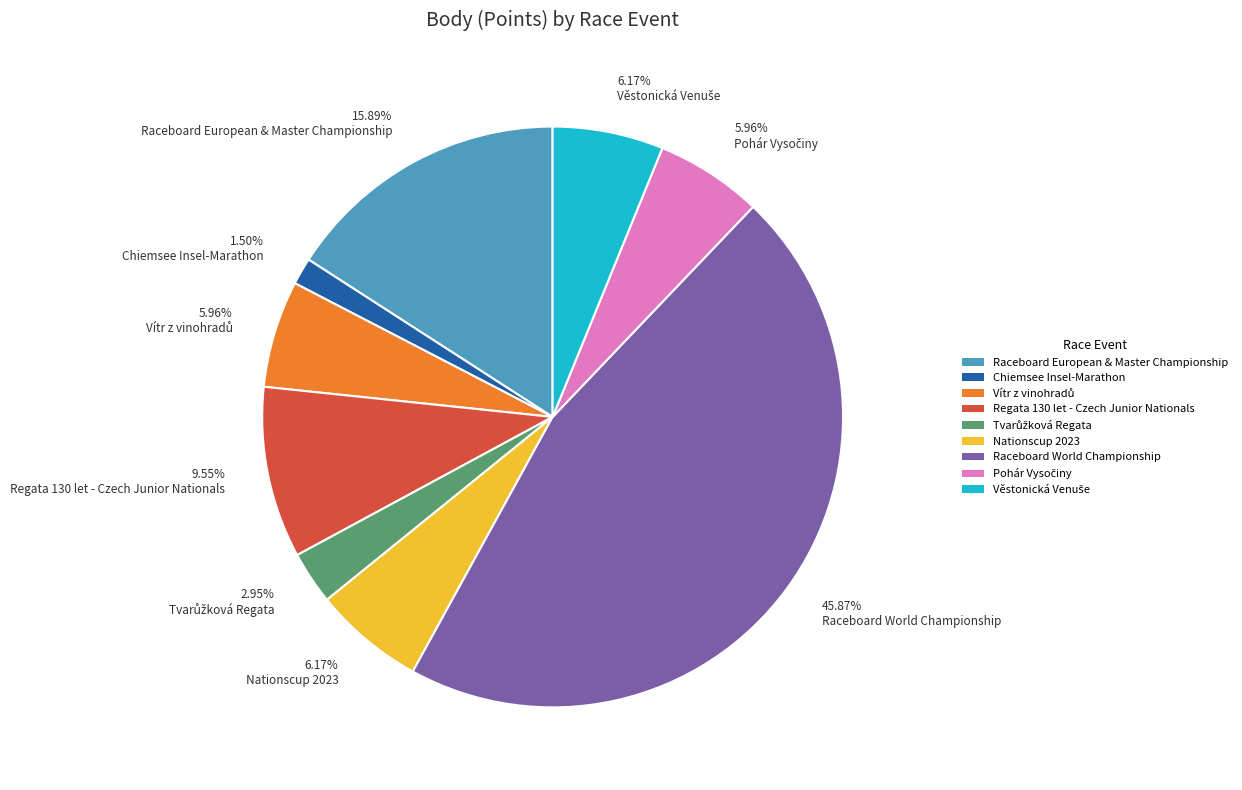

Is Chiemsee Insel-Marathon the majority of the pie?

No